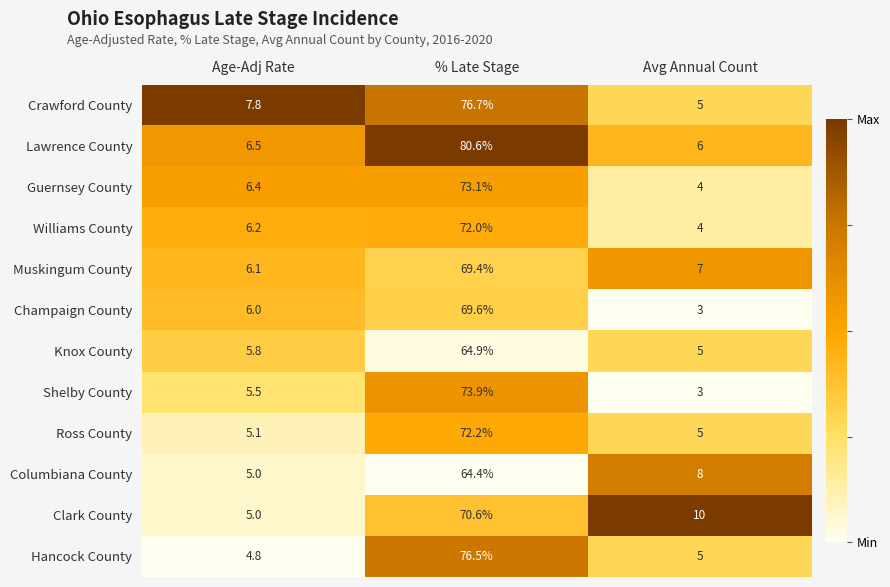

Rank the series by their maximum value, from lowest to highest.

Columbiana County, Knox County, Muskingum County, Champaign County, Clark County, Williams County, Ross County, Guernsey County, Shelby County, Hancock County, Crawford County, Lawrence County